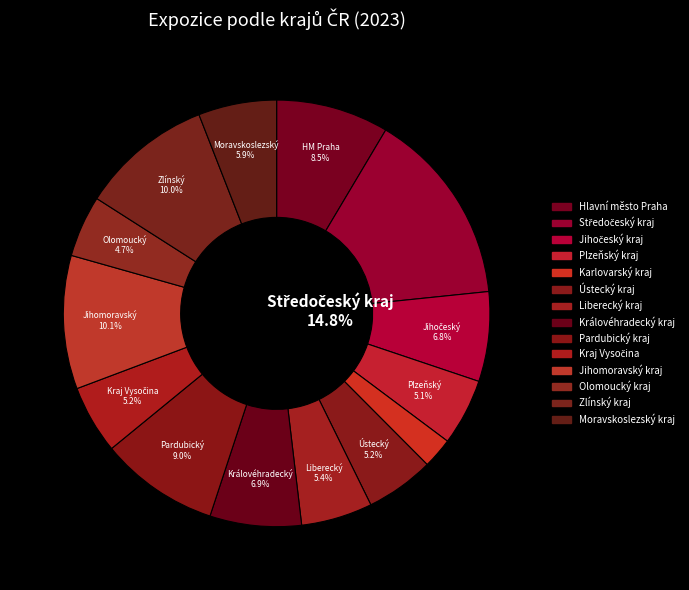

Is there a majority slice in this chart?

No